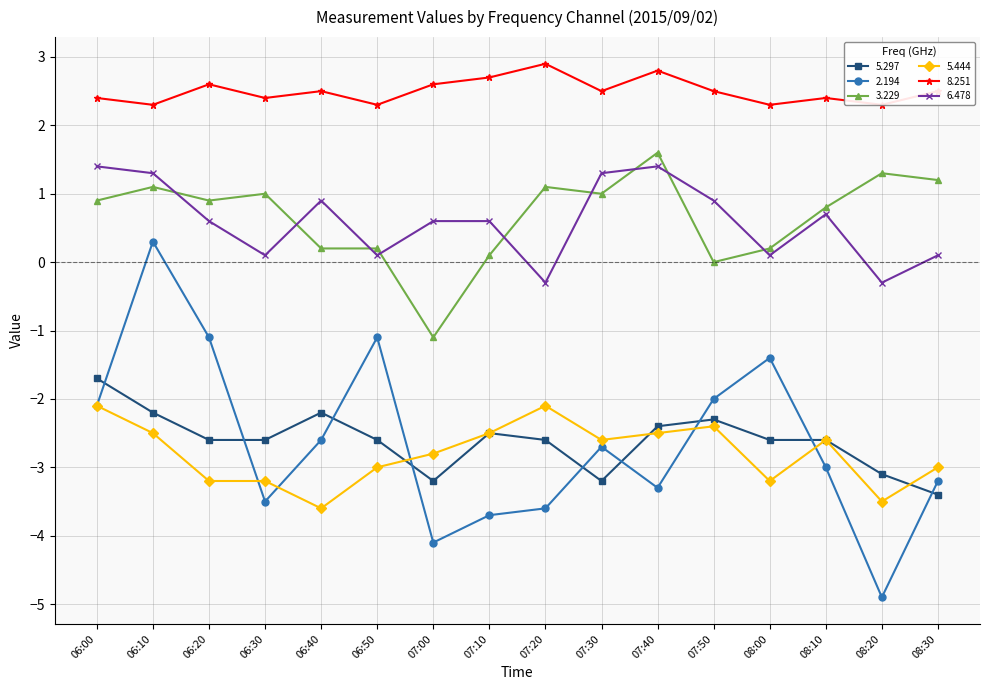

What is the label of the 8th point from the left?

07:10